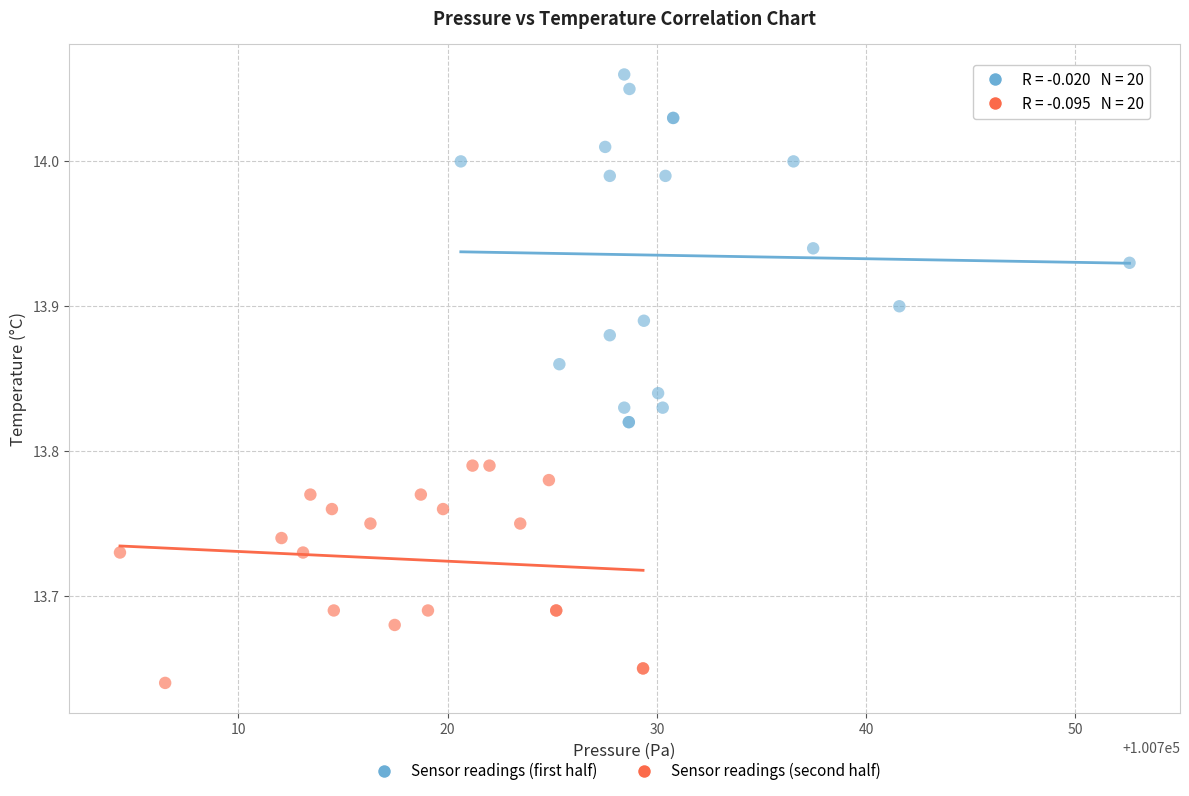

Which series contains the highest Y value?

Sensor readings (first half)